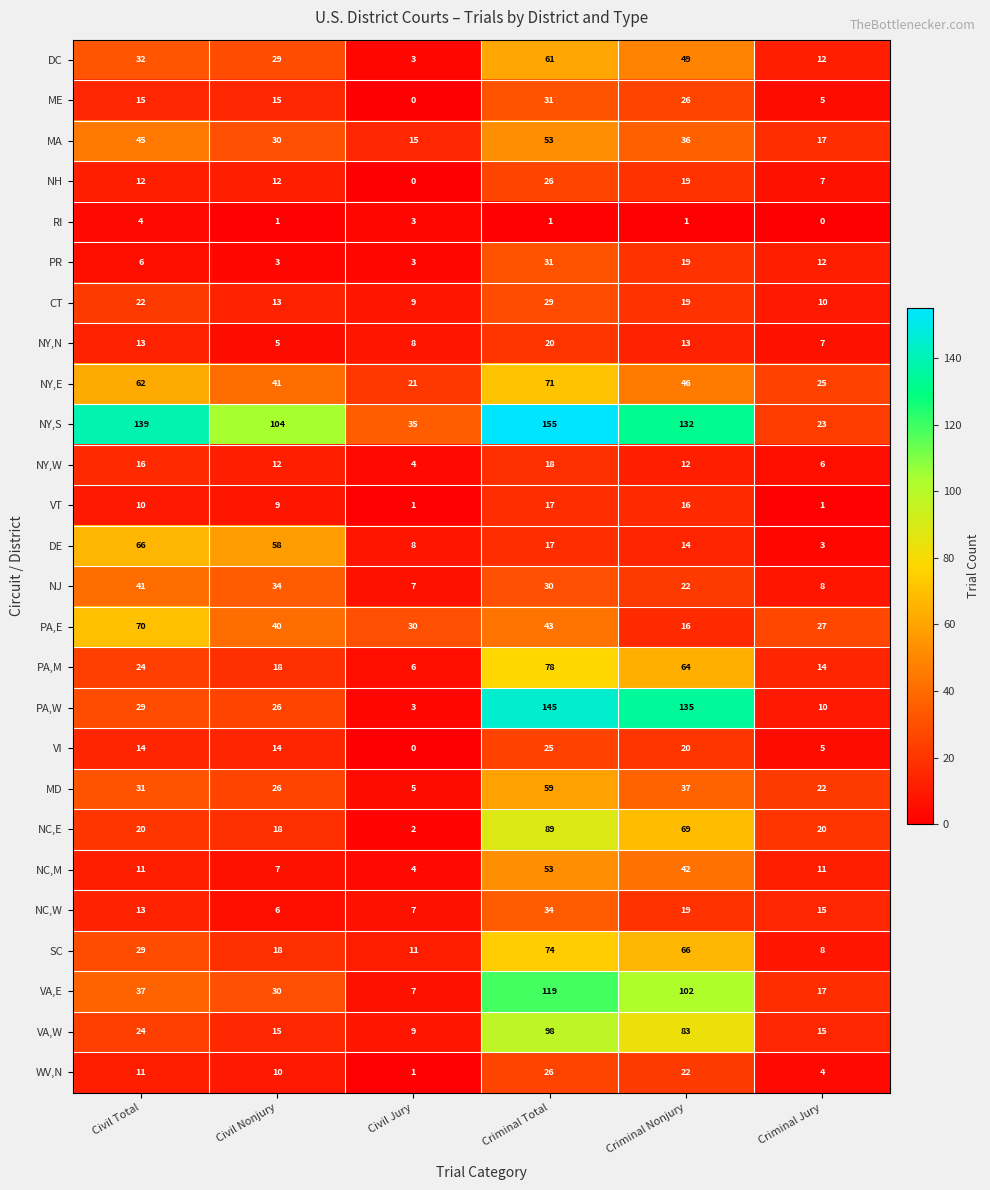

What is the sum of all VT values?

54